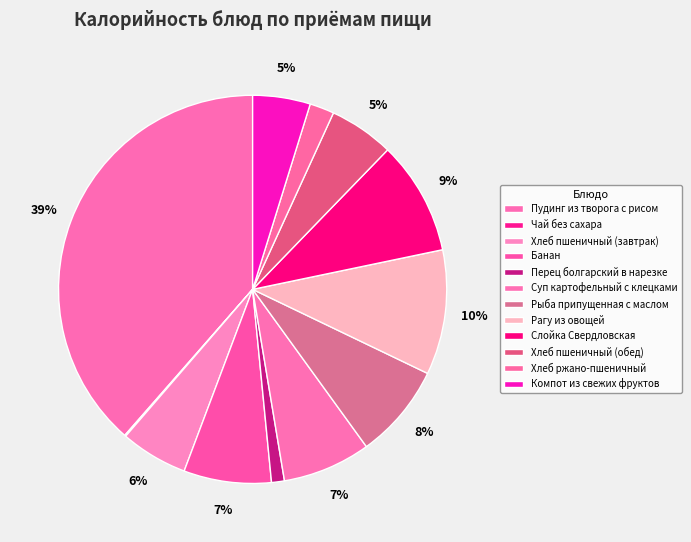

To the nearest percent, what is the difference between the largest and smallest slice percentages?

38%